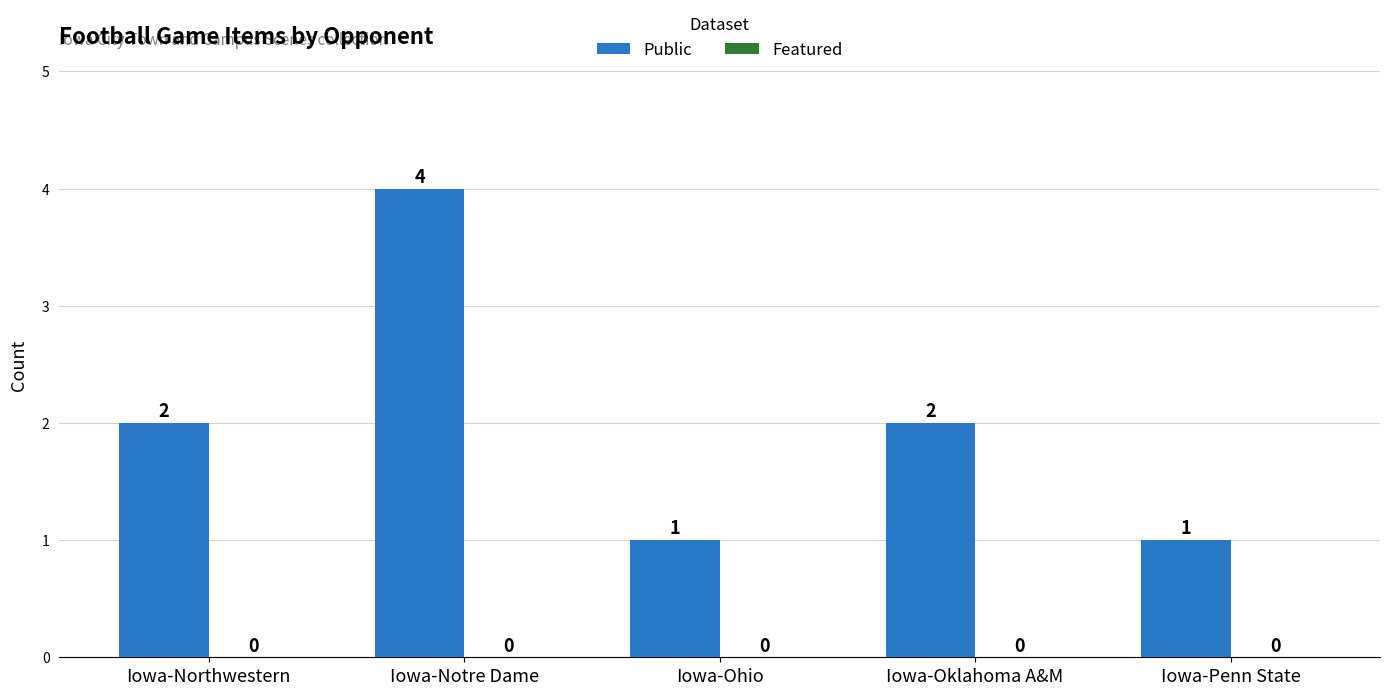

Reading left to right, extract all data points from this chart.

Iowa-Northwestern=2	Iowa-Notre Dame=4	Iowa-Ohio=1	Iowa-Oklahoma A&M=2	Iowa-Penn State=1